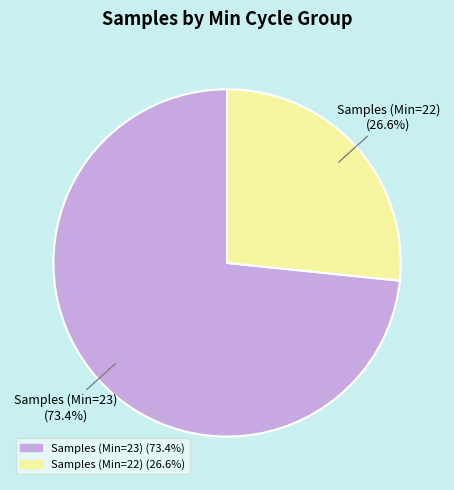

Is there a majority slice in this chart?

Yes